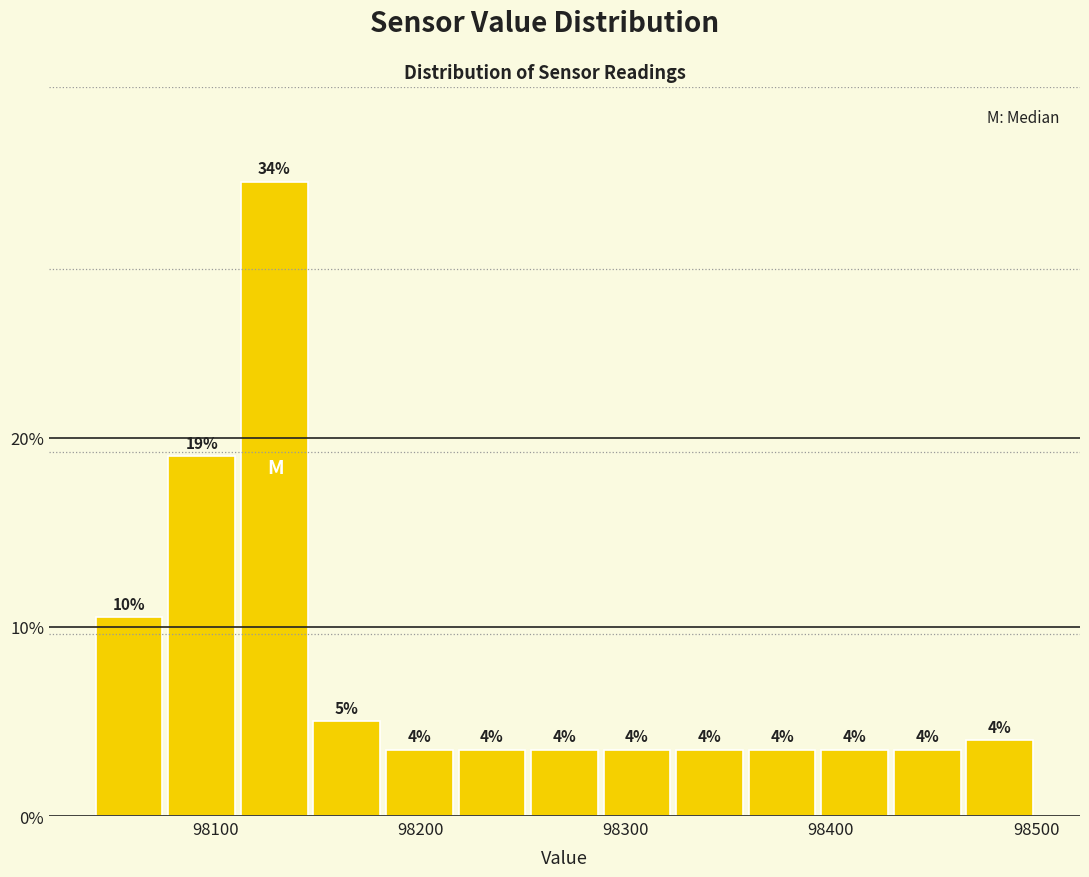

Read against the x-axis, roughly where is the centre of the tallest bar?

98130